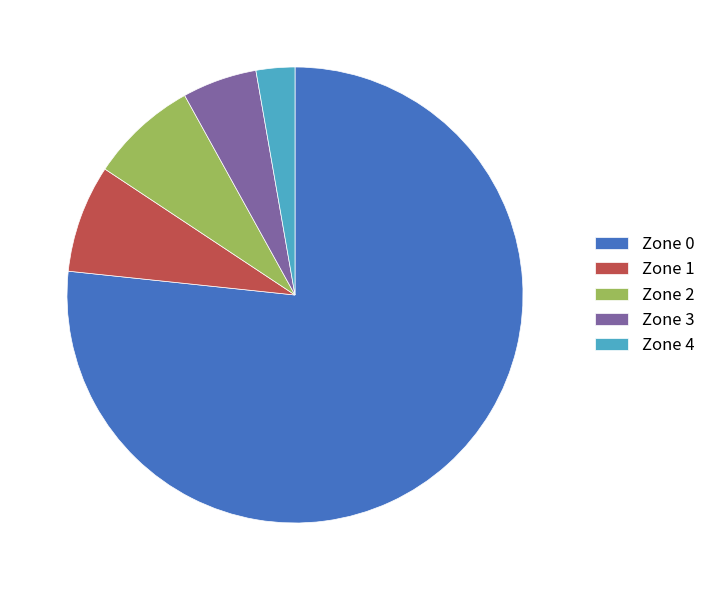

Which category has the biggest portion of the pie?

Zone 0